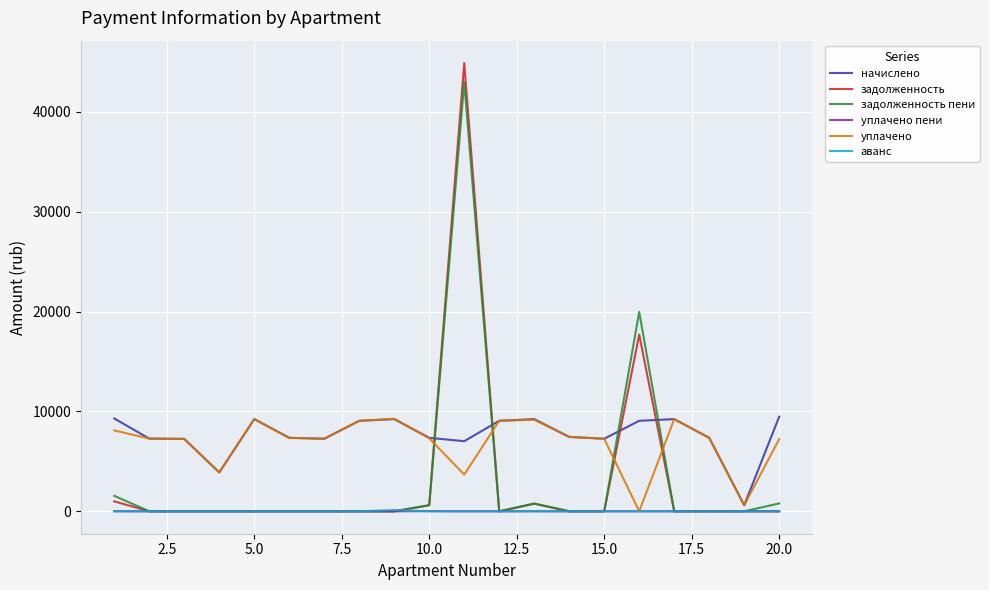

Which series has the largest range (max minus min)?

задолженность